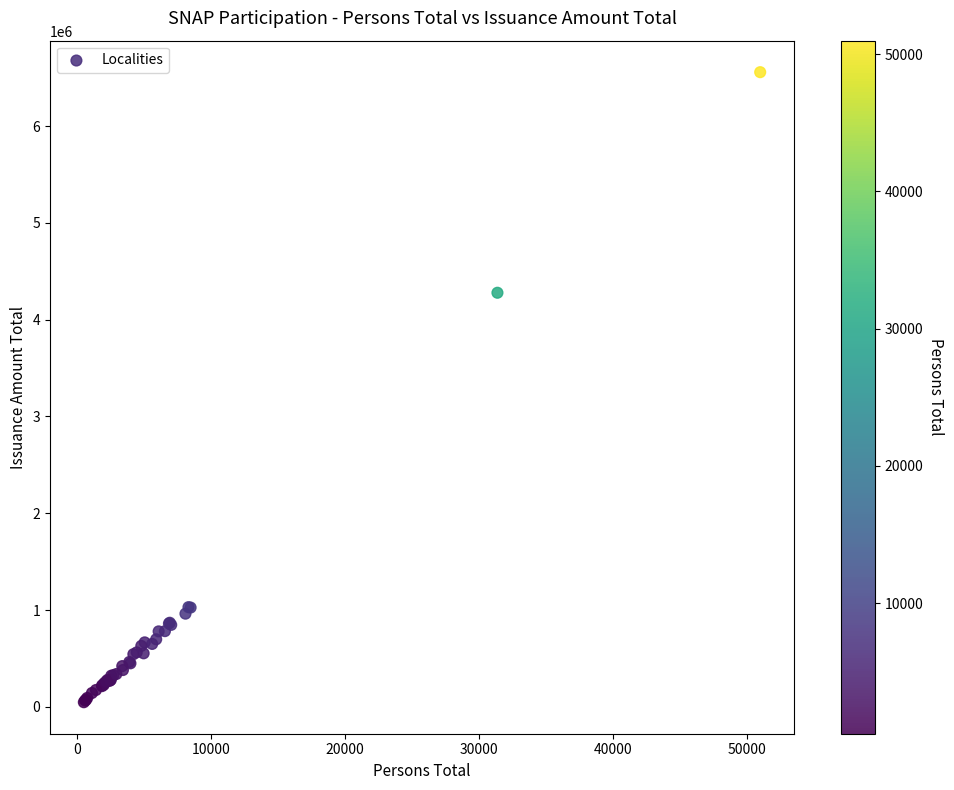

What Y value in the scatter plot is closest to 3302514?

4278328